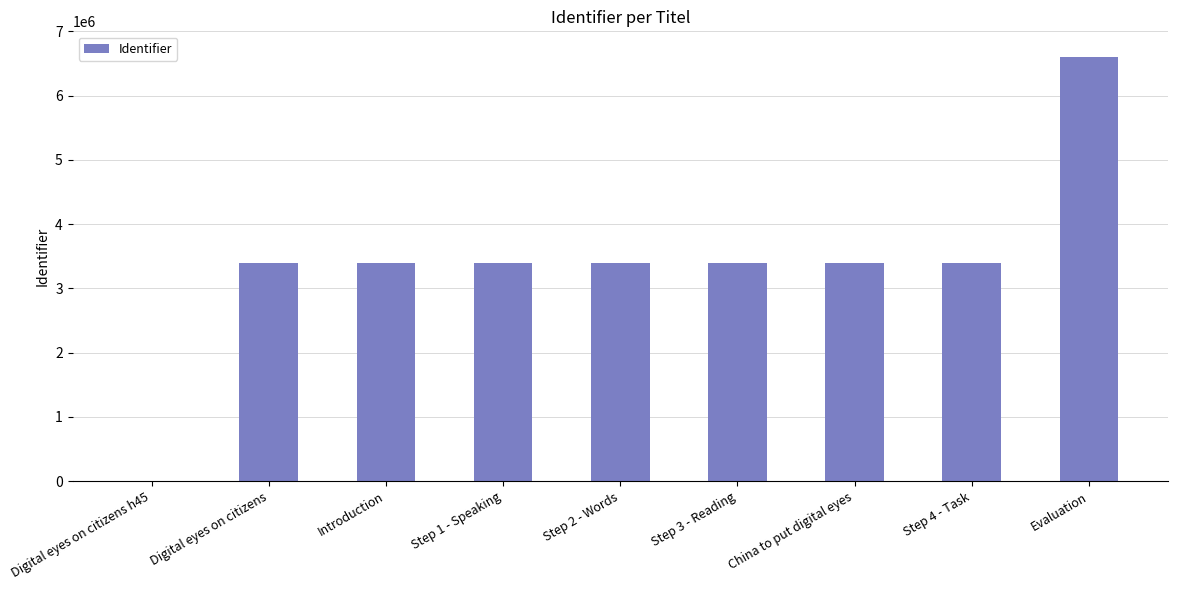

The value at China to put digital eyes is 3397701. True or false?

True